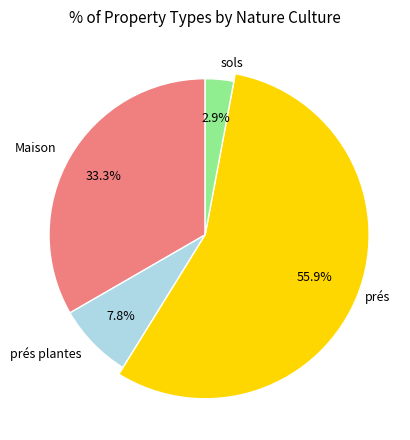

To the nearest percent, what portion does sols represent?

3%